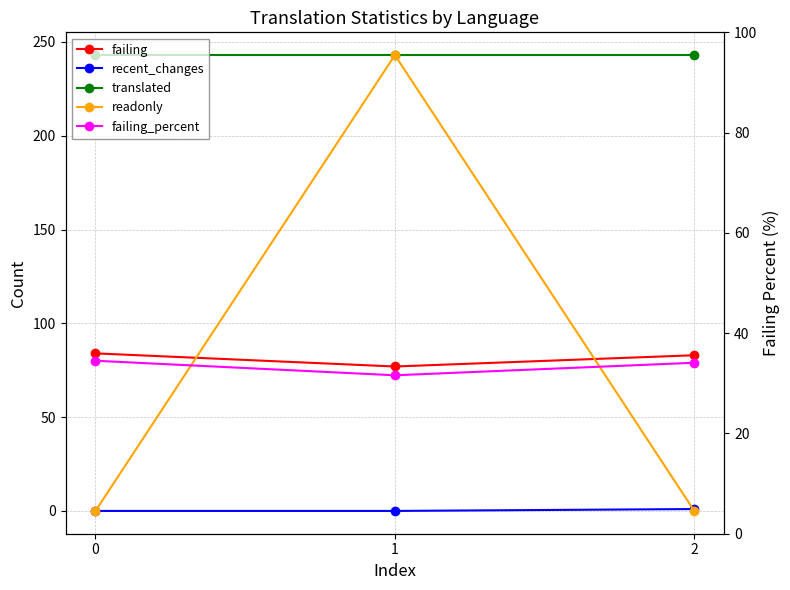

Does the chart display data point markers on the line(s)?

Yes